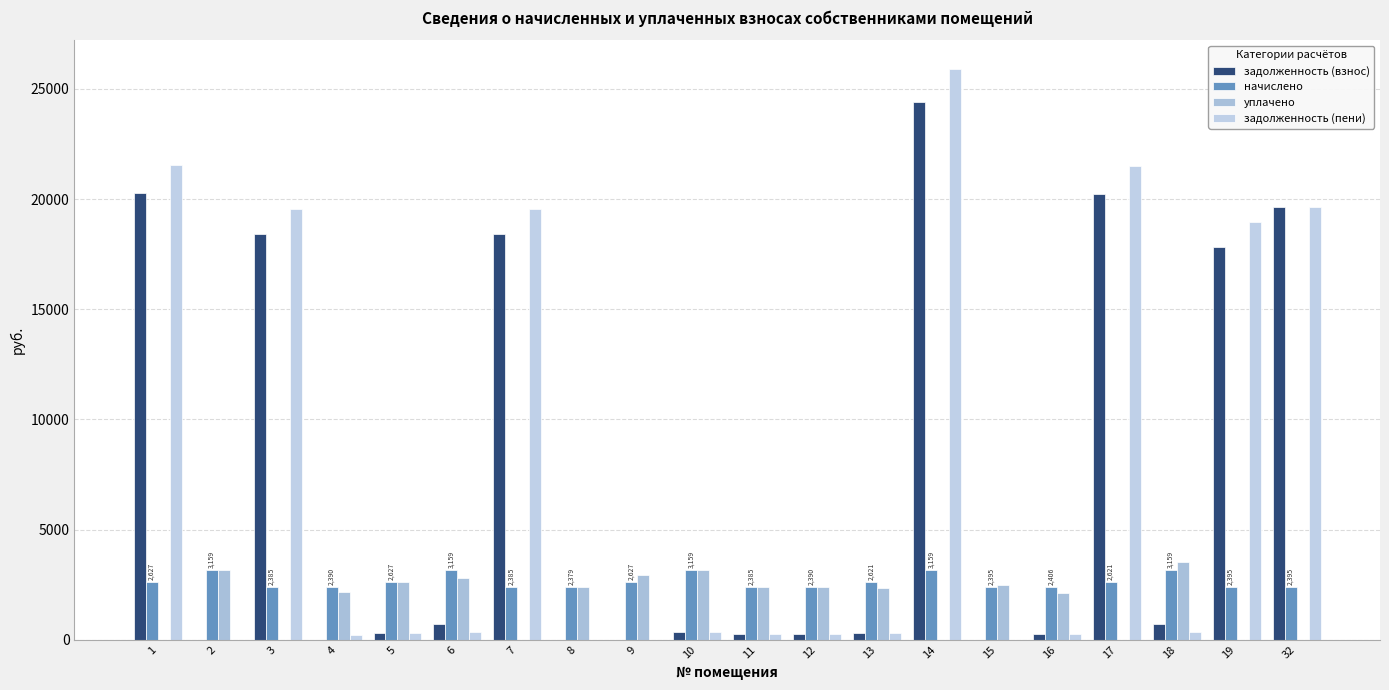

Are the bars horizontal?

No